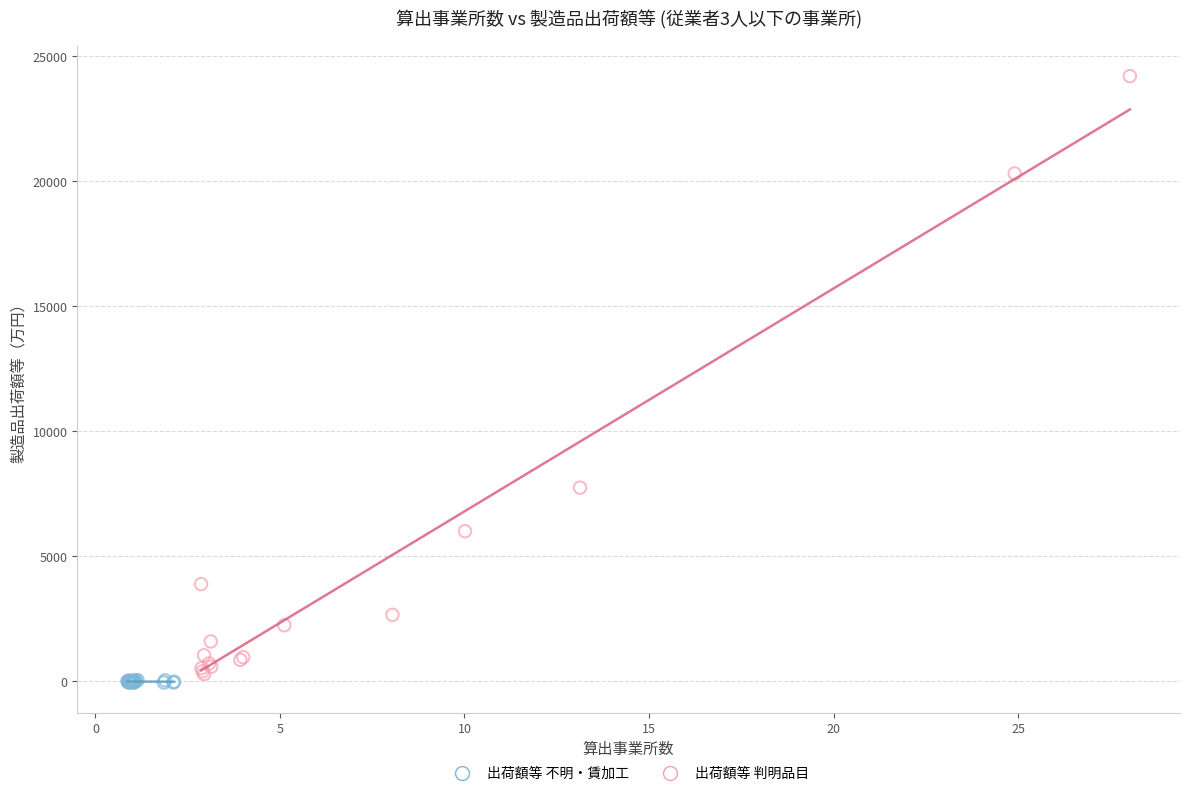

Which series has the largest Y range (max minus min)?

出荷額等 判明品目